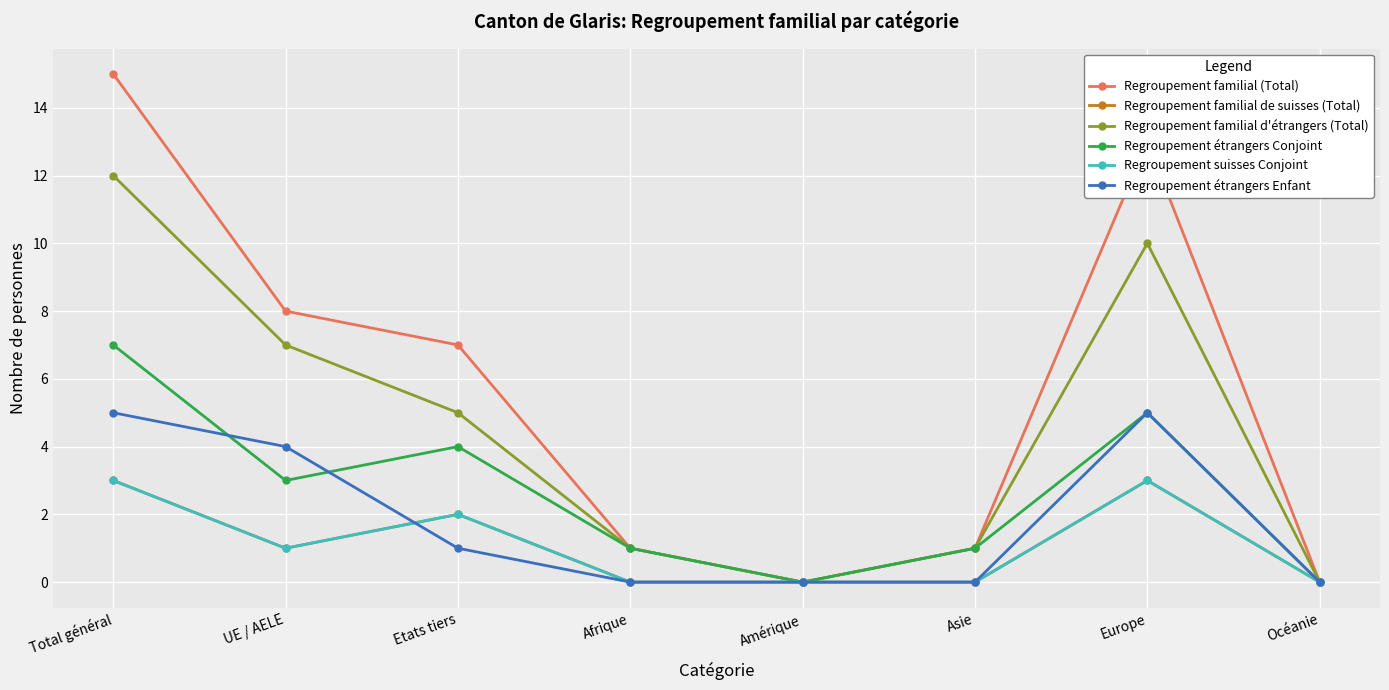

Is it true that Regroupement familial d'étrangers (Total) equals 5 at Etats tiers?

True